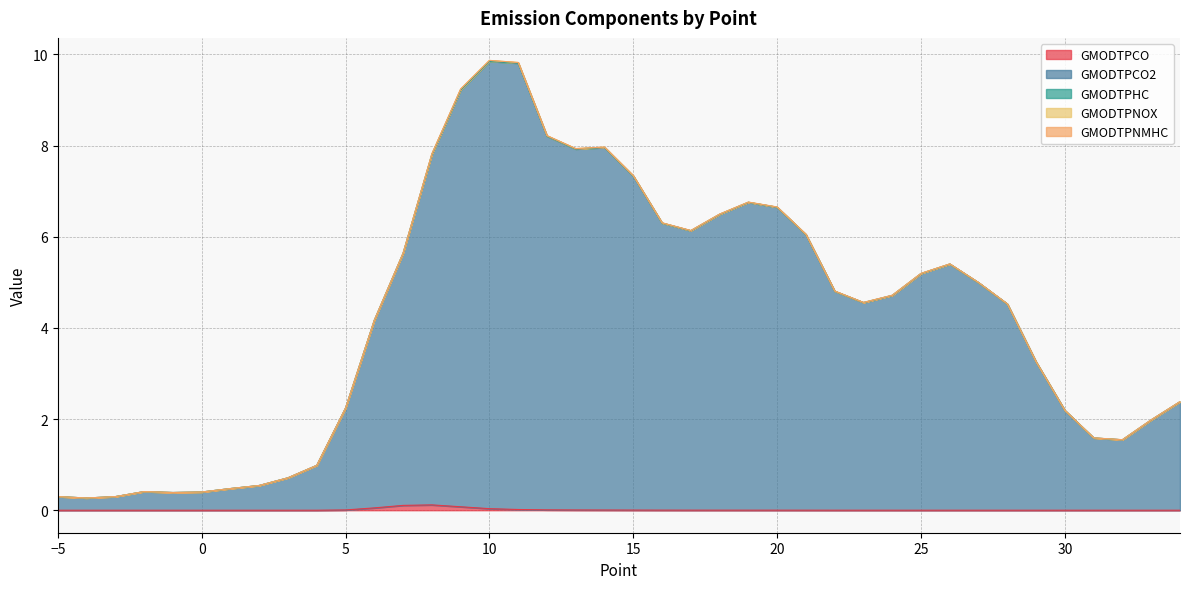

Which category has the highest value in the GMODTPCO2 series?

10